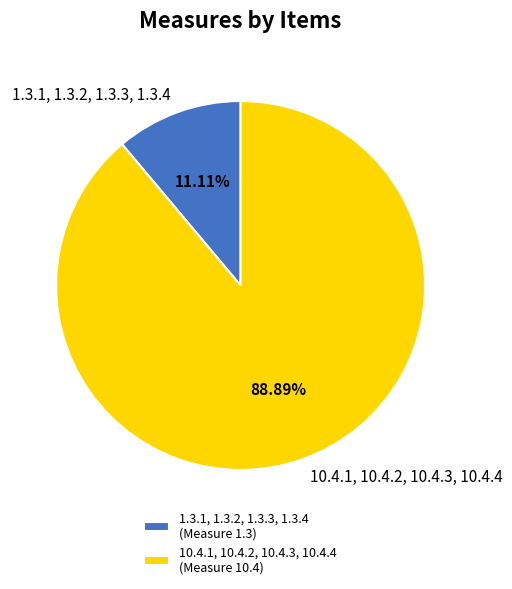

Does any single category account for the majority?

Yes